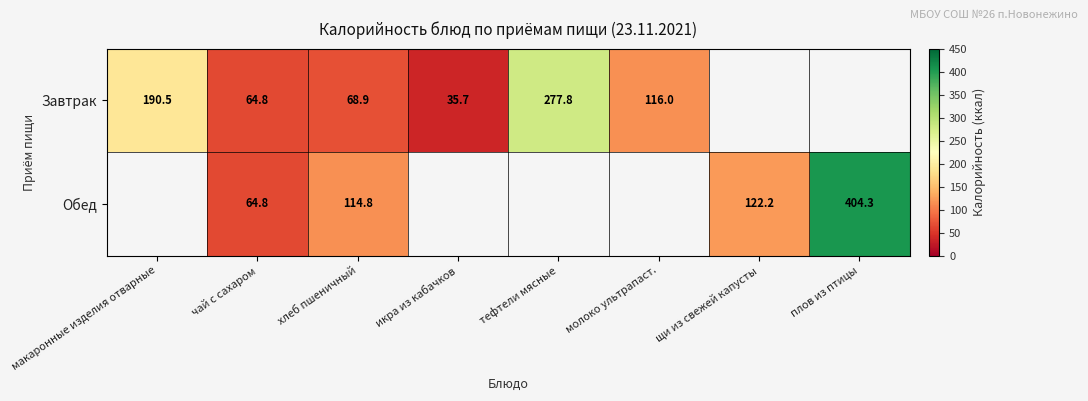

At which category is the sum across all series the highest?

хлеб пшеничный